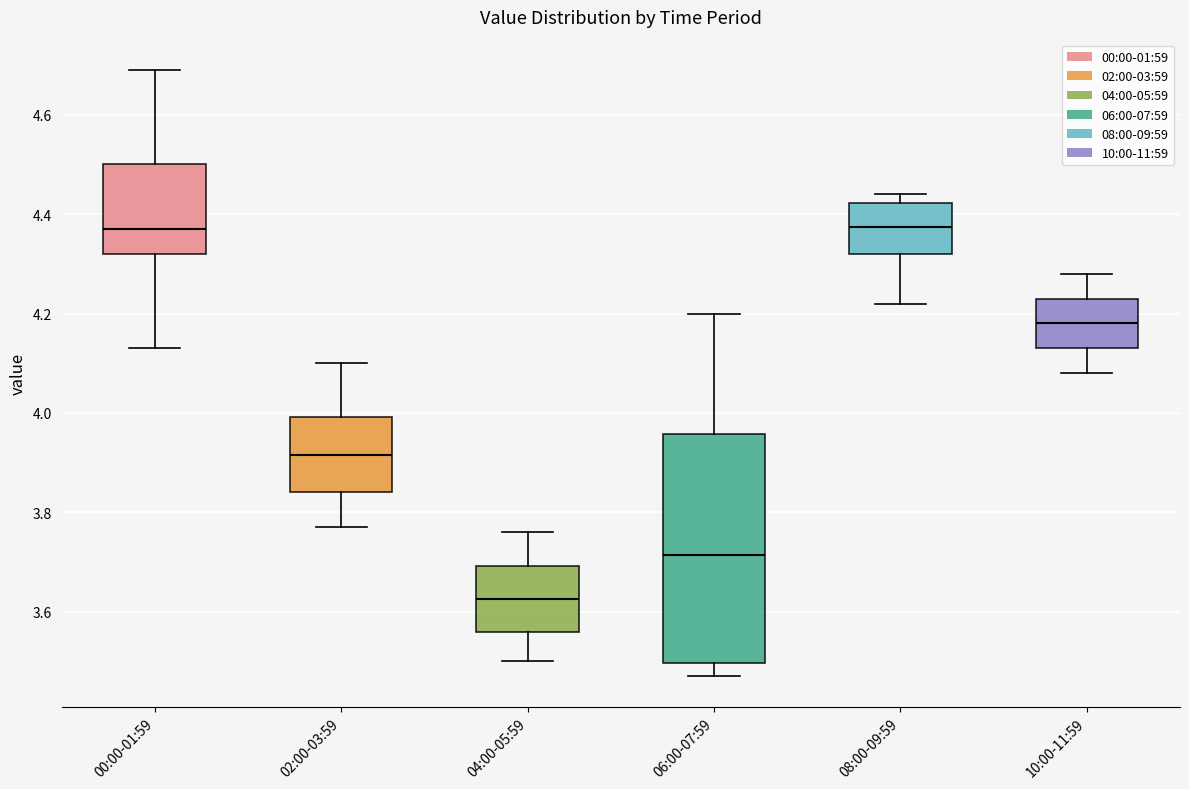

Where does the lower whisker of the box for 00:00-01:59 end on the y-axis? The values are not printed on the chart, so give them approximately, as read against the axis.

4.14